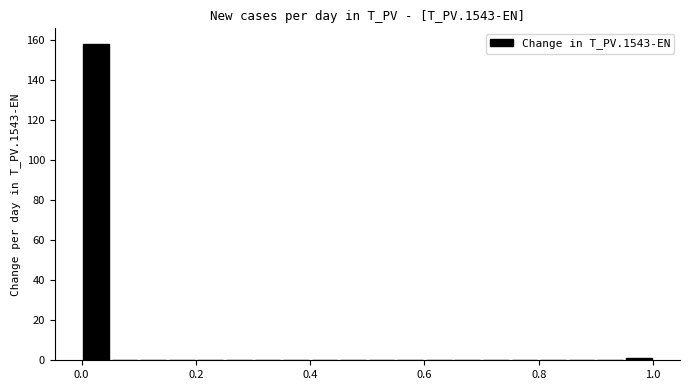

Read against the x-axis, roughly where is the centre of the tallest bar?

0.02